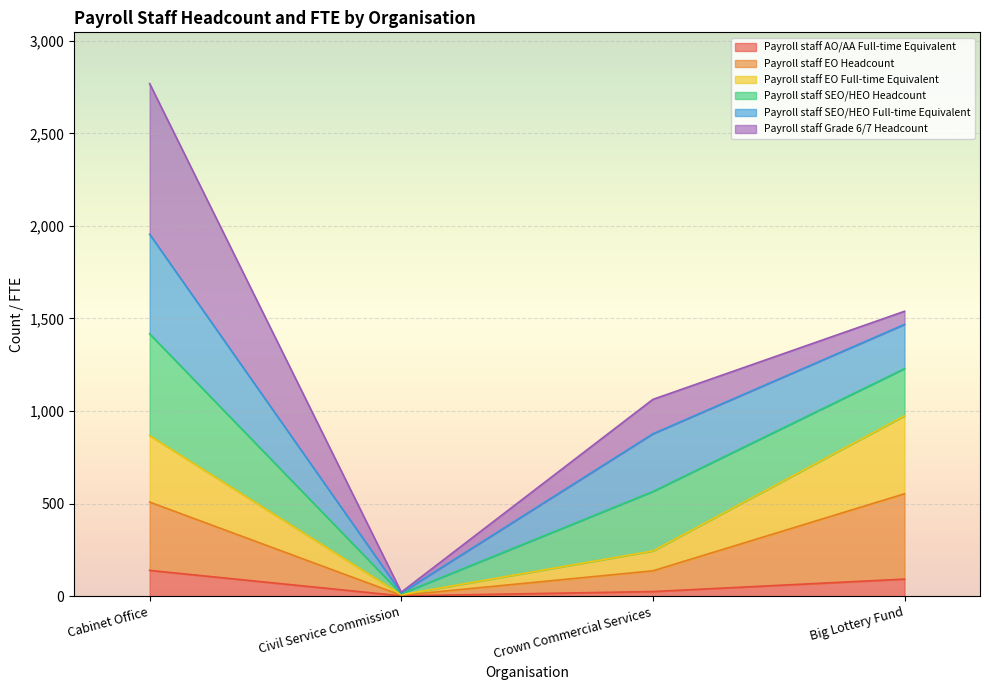

Between Crown Commercial Services and Big Lottery Fund, which series saw the biggest shift?

Payroll staff EO Headcount